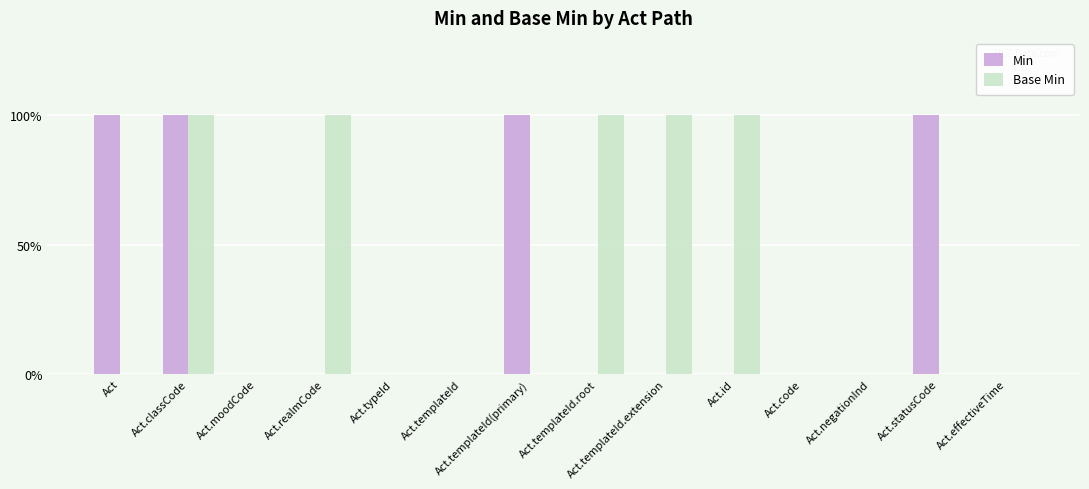

At which label does Base Min reach its peak?

Act.classCode